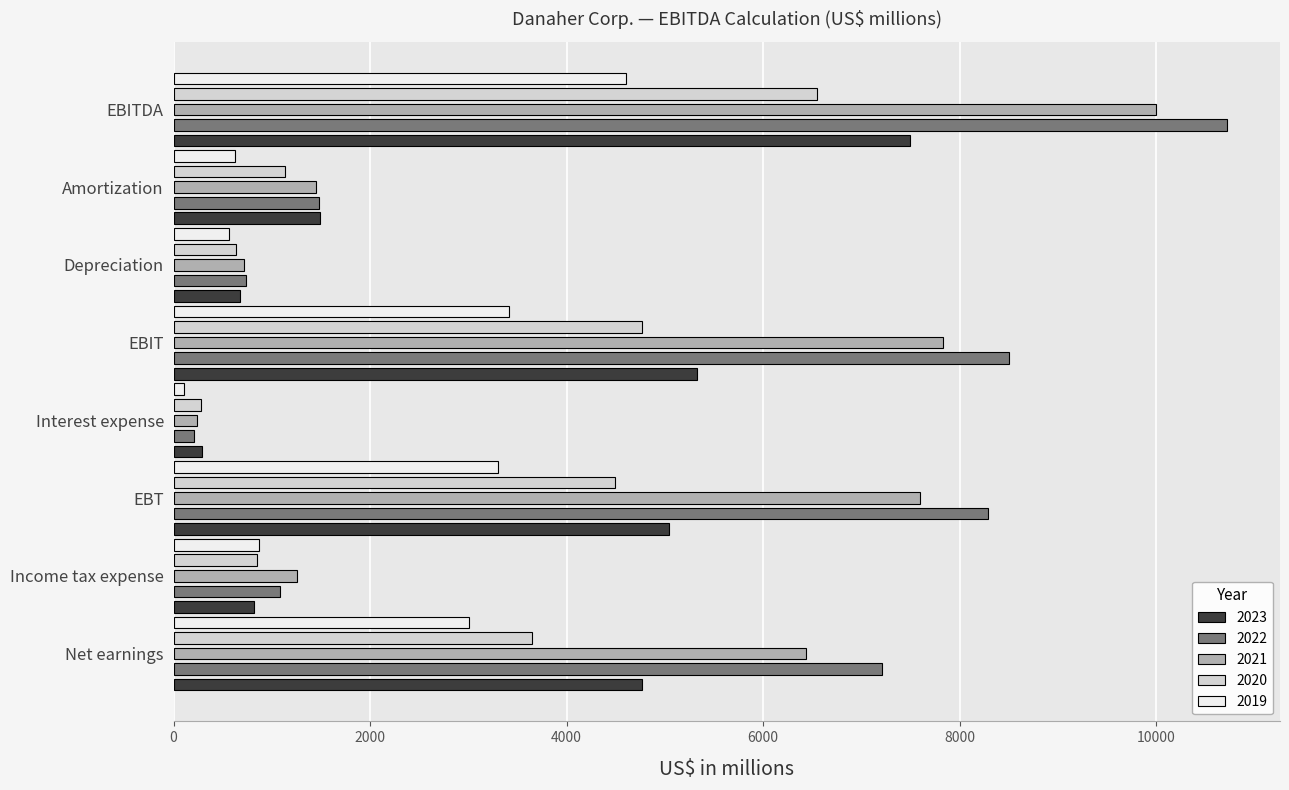

What is the lowest value of the 2022 series?

211